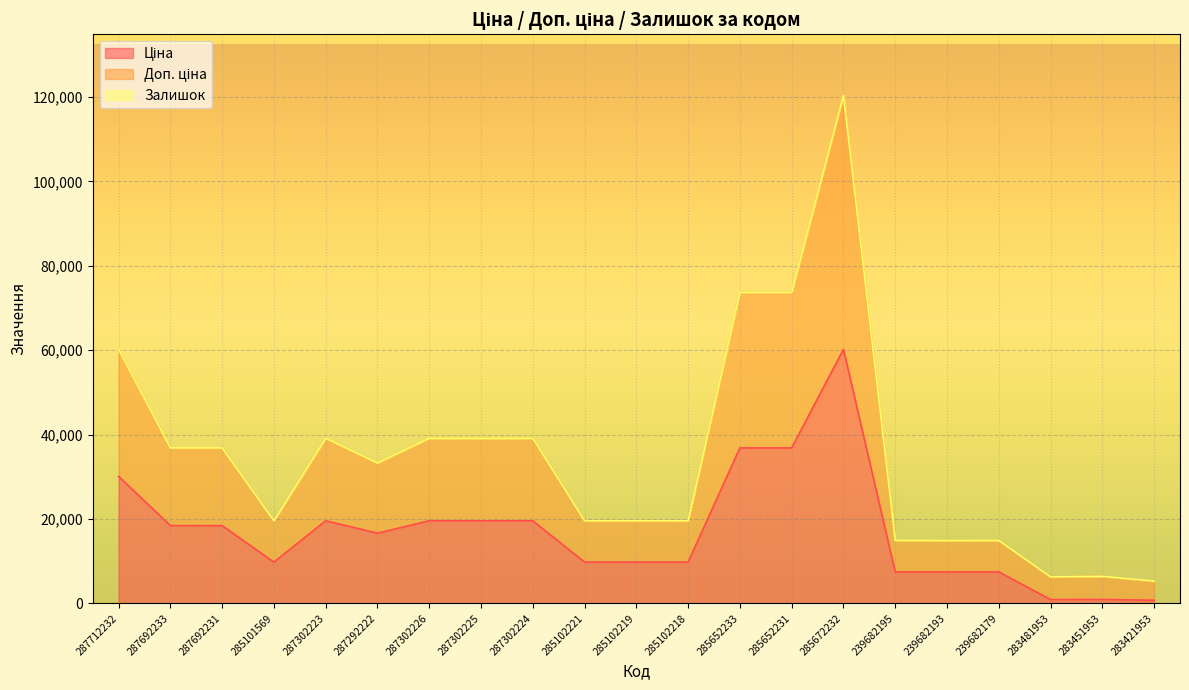

What is the average value of the Доп. ціна series?

34878.7